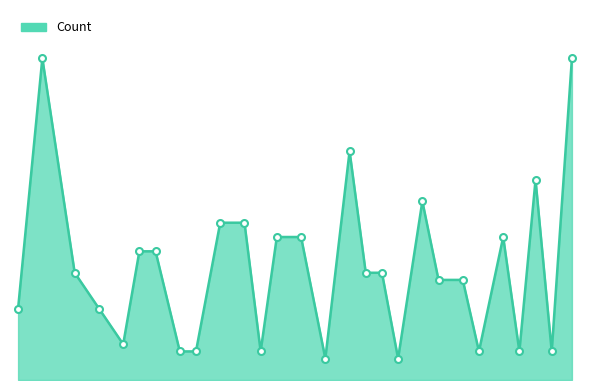

Which label corresponds to the smallest value in the chart?

1950-06-30